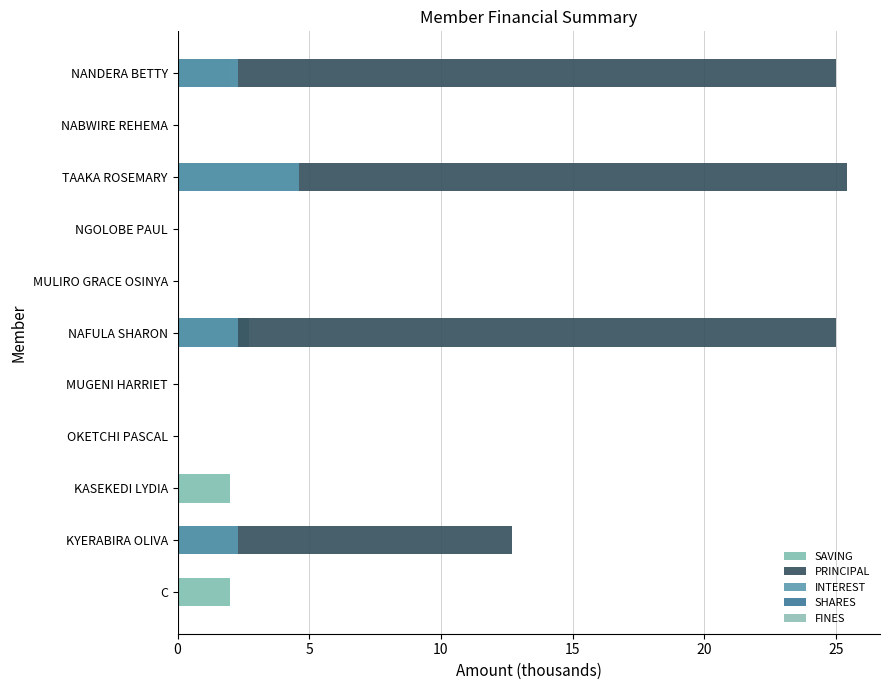

What are all the series names shown in the legend?

SAVING, PRINCIPAL, INTEREST, SHARES, FINES